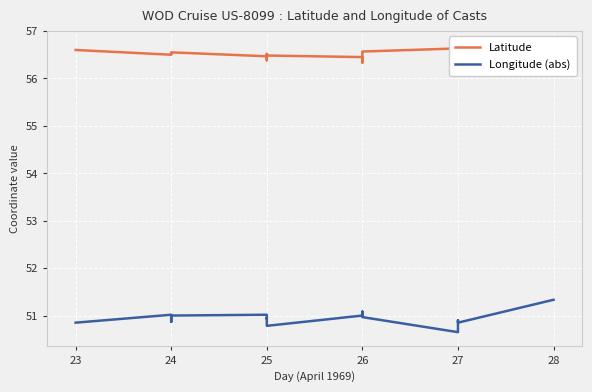

What is the highest value of the Longitude (abs) series?

51.3